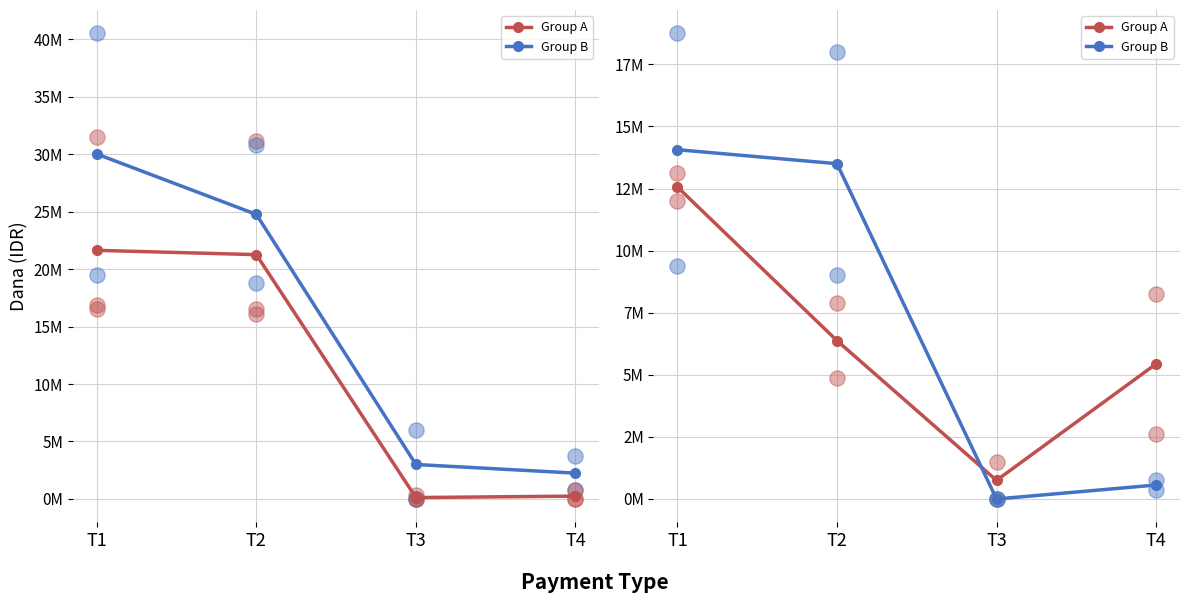

Which series reaches the maximum Y coordinate?

Group B